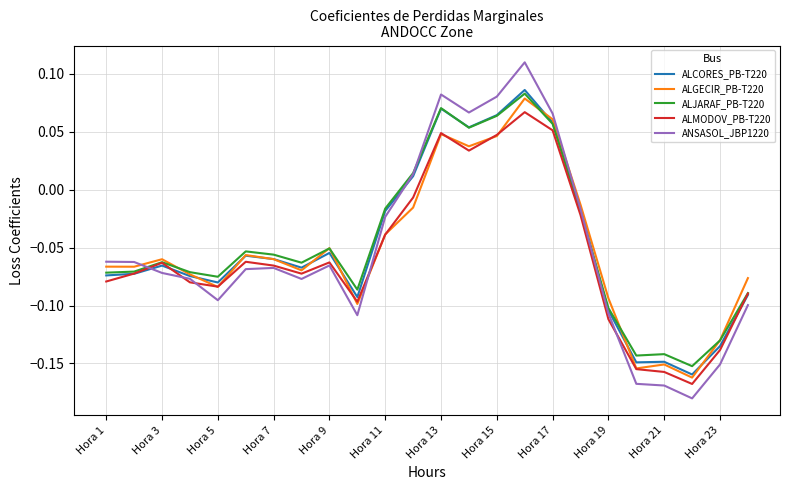

True or false: ALMODOV_PB-T220 and ALGECIR_PB-T220 cross at least once.

True